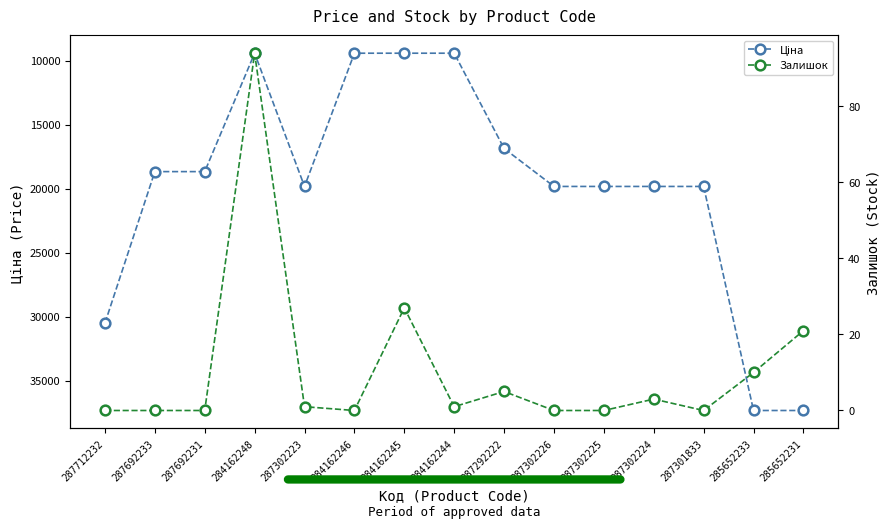

What is the spread (max minus min) of values at 285652233?

37333.0